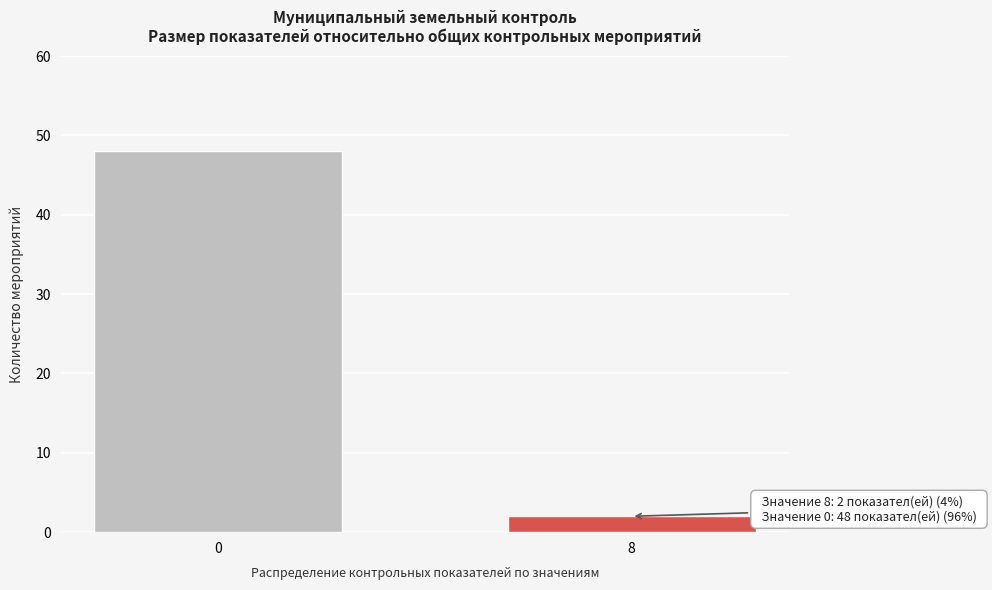

Reading right to left, list all the values displayed in this chart.

2	48